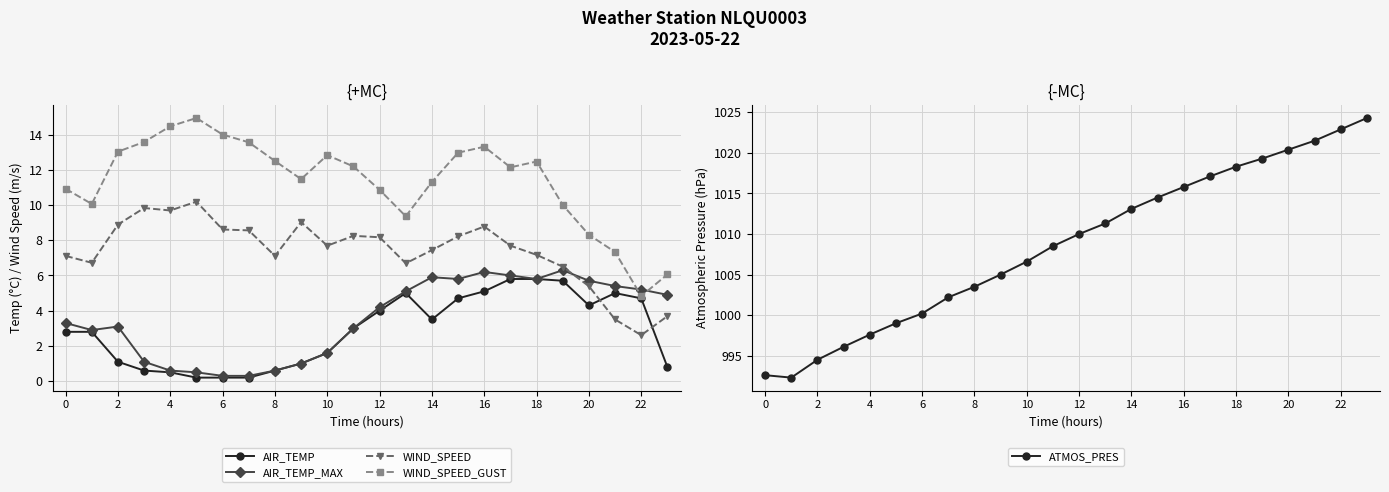

True or false: AIR_TEMP has more than 1 points higher than both neighbors.

True